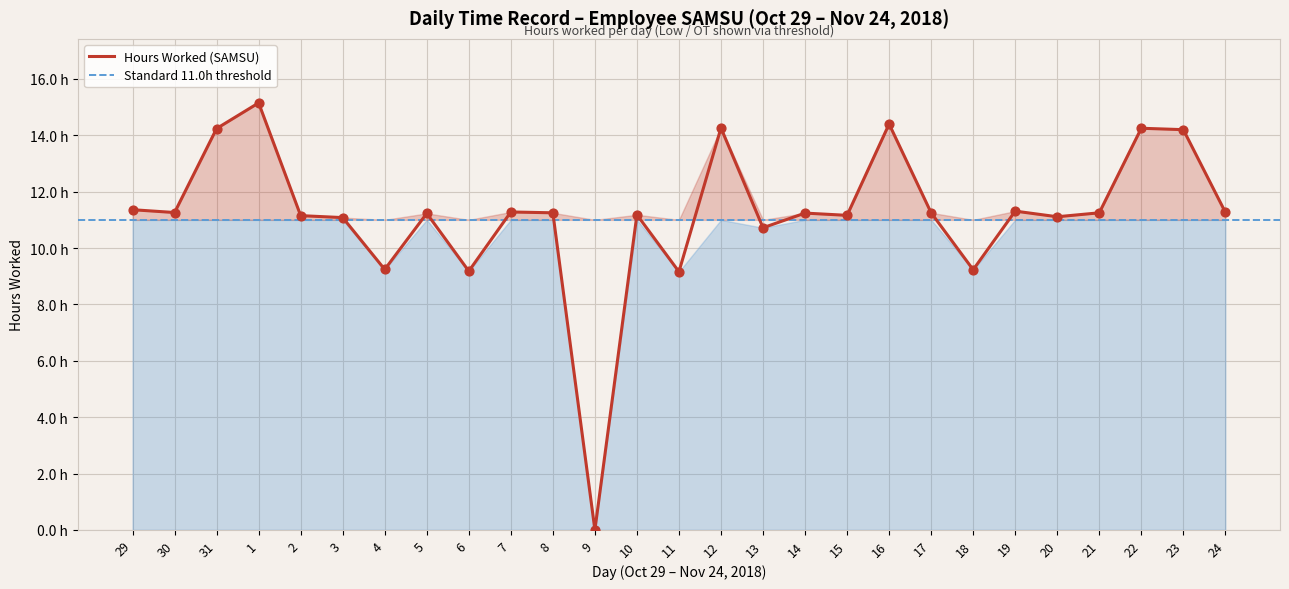

Between 8 and 21, which is larger?

8